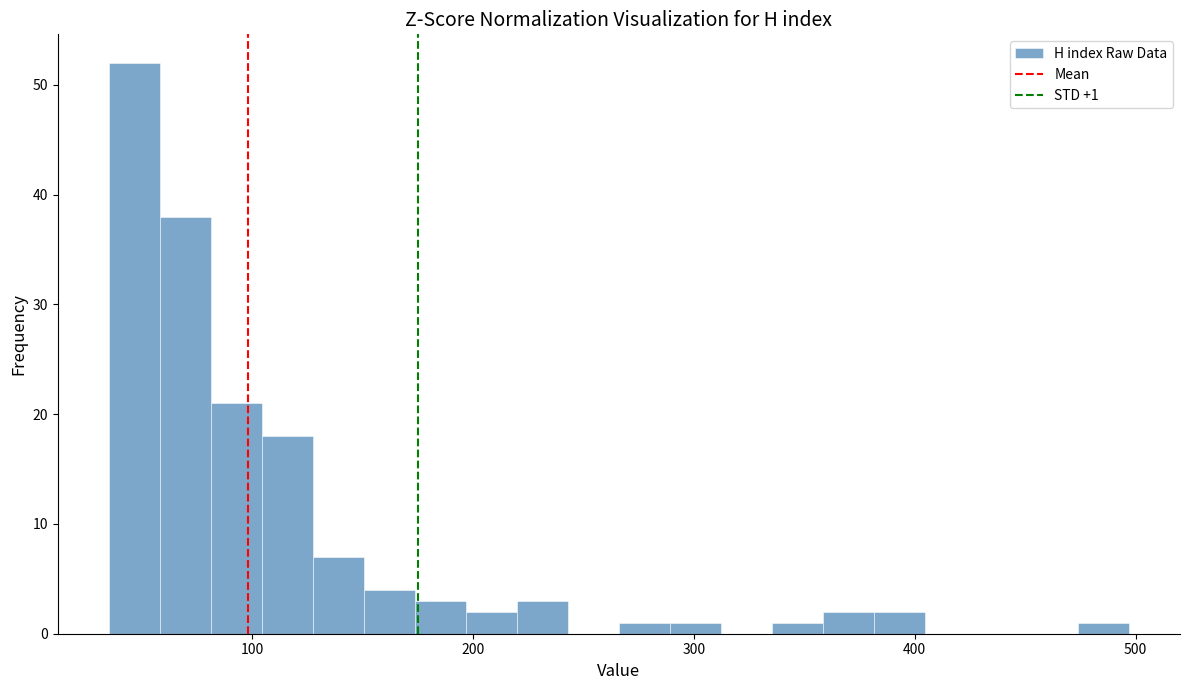

Read against the x-axis, roughly where is the centre of the tallest bar?

50